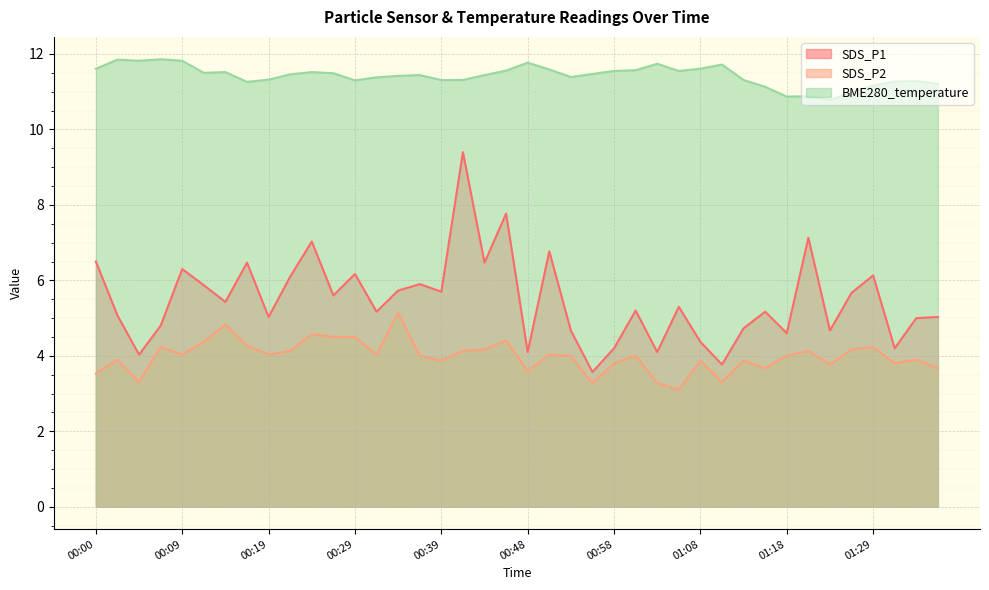

Reading right to left, extract all data points from this chart.

SDS_P1: 5.0	5.0	4.2	6.1	5.7	4.7	7.1	4.6	5.2	4.7	3.8	4.4	5.3	4.1	5.2	4.2	3.6	4.7	6.8	4.1	7.8	6.5	9.4	5.7	5.9	5.7	5.2	6.2	5.6	7.0	6.1	5.0	6.5	5.4	5.9	6.3	4.8	4.0	5.1	6.5
SDS_P2: 3.7	3.9	3.8	4.2	4.2	3.8	4.1	4.0	3.7	3.9	3.3	3.9	3.1	3.3	4.0	3.8	3.3	4.0	4.0	3.6	4.4	4.2	4.1	3.9	4.0	5.1	4.0	4.5	4.5	4.6	4.1	4.0	4.3	4.8	4.4	4.0	4.2	3.3	3.9	3.5
BME280_temperature: 11.2	11.3	11.3	11.2	11.0	10.8	10.9	10.9	11.1	11.3	11.7	11.6	11.6	11.7	11.6	11.6	11.5	11.4	11.6	11.8	11.6	11.4	11.3	11.3	11.4	11.4	11.4	11.3	11.5	11.5	11.5	11.3	11.3	11.5	11.5	11.8	11.9	11.8	11.8	11.6